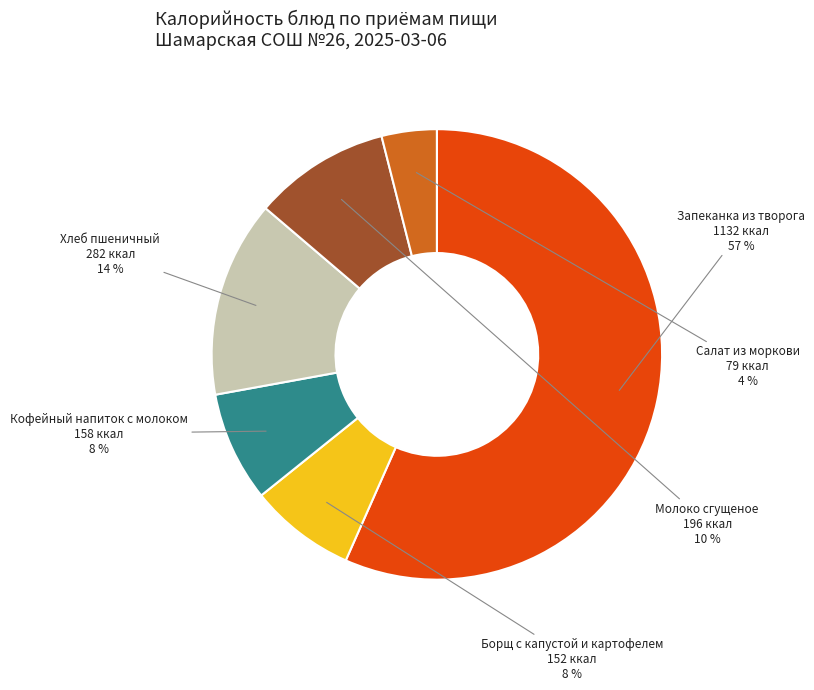

How many segments does this pie chart have?

6